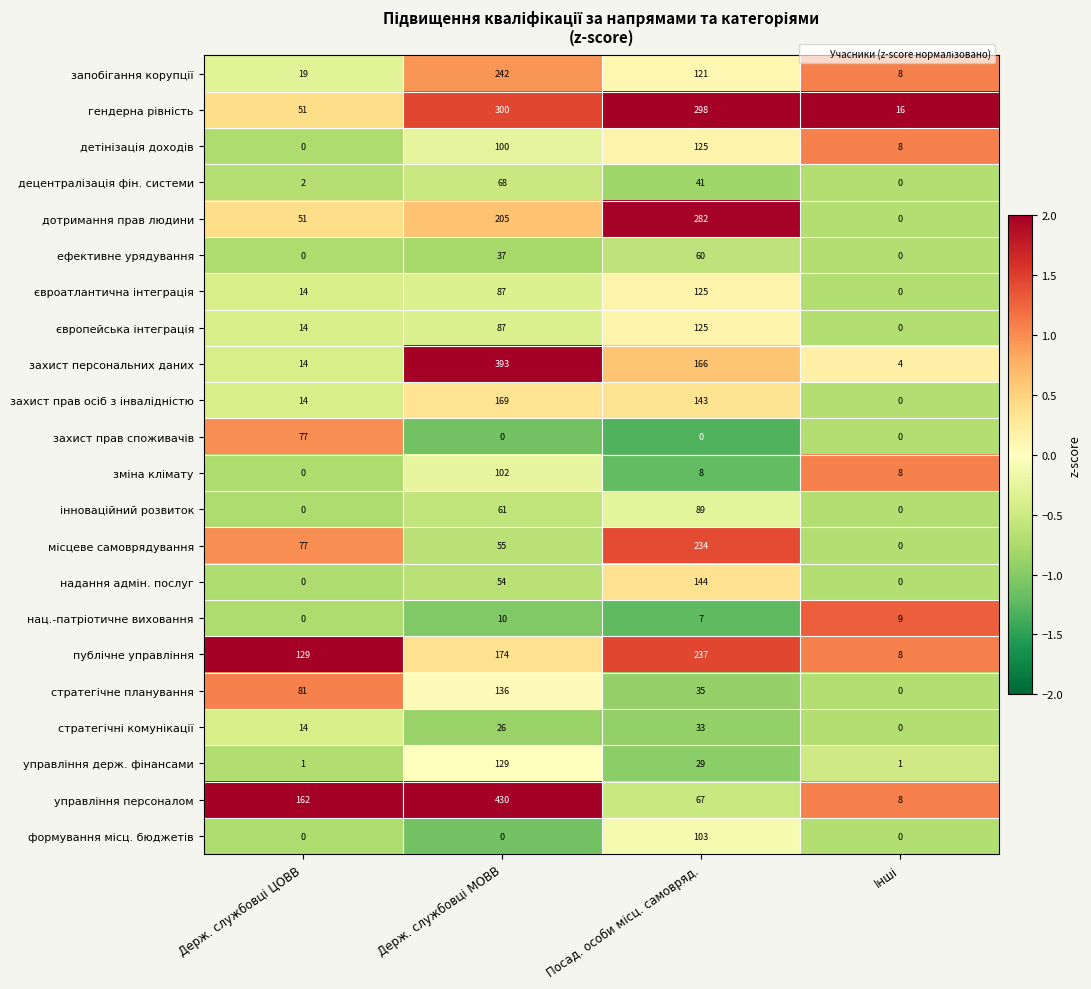

What is the maximum value shown in the chart?

430